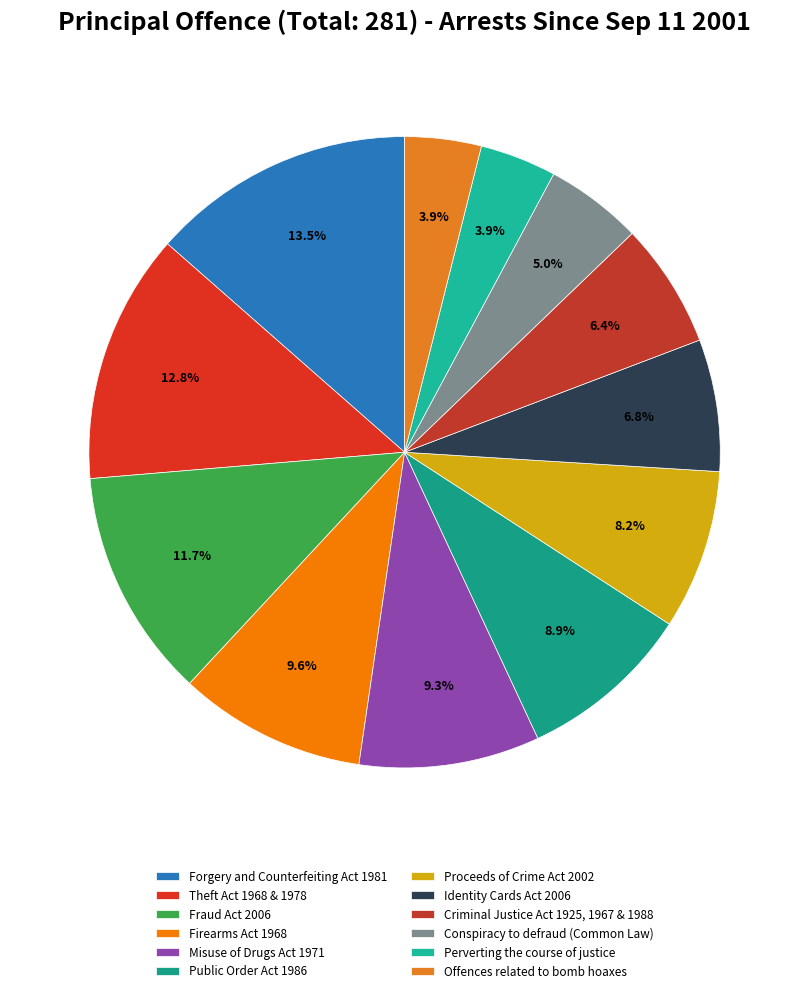

How many segments does this pie chart have?

12